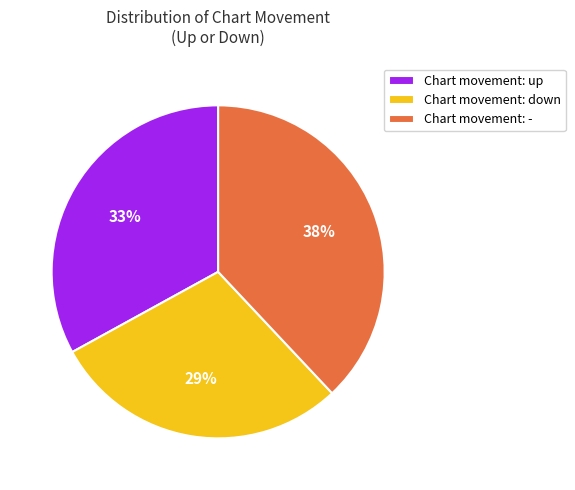

To the nearest percent, what is the average slice percentage?

33%